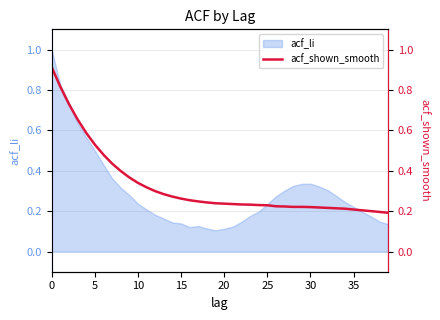

What is the maximum value shown in the chart?

0.9